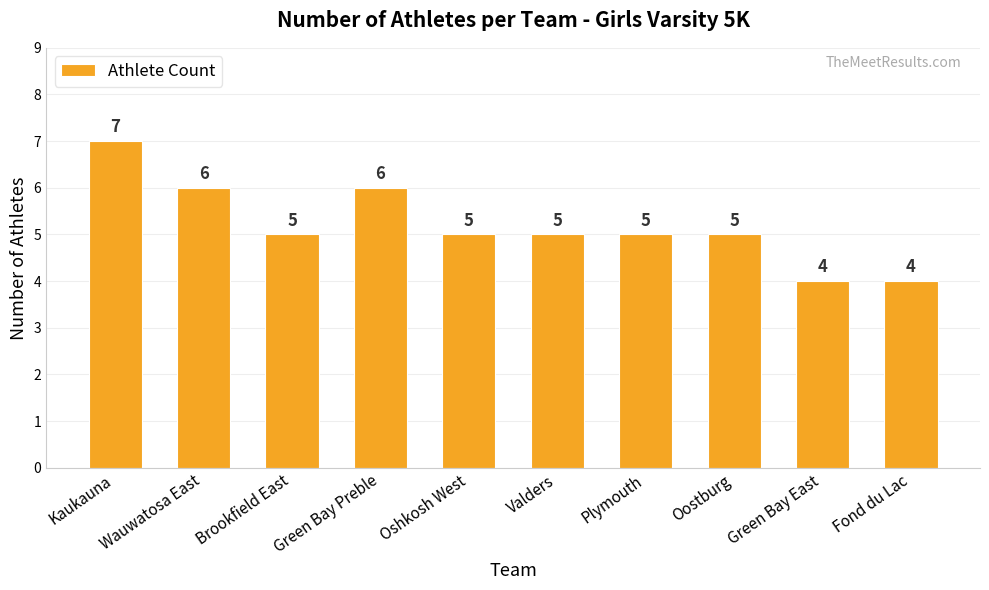

Does the chart contain any negative values?

No